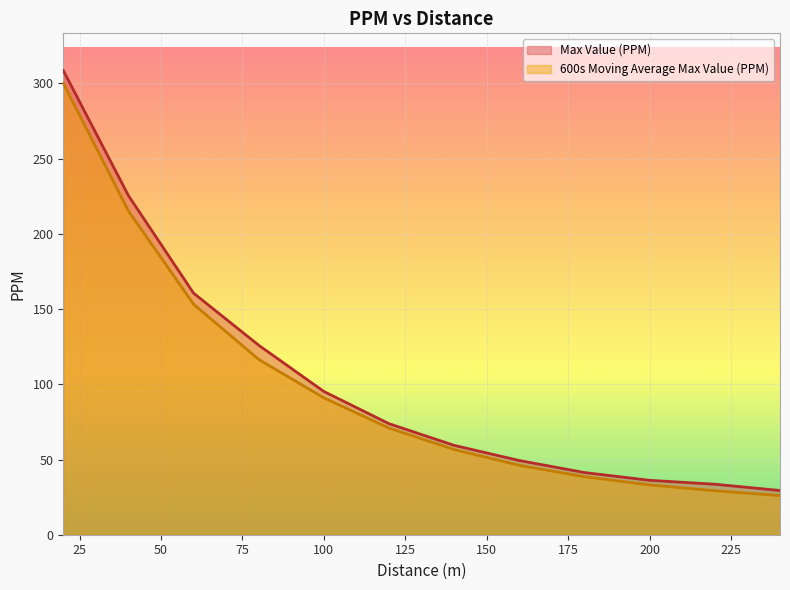

Rank the series by their maximum value, from lowest to highest.

600s Moving Average Max Value (PPM), Max Value (PPM)